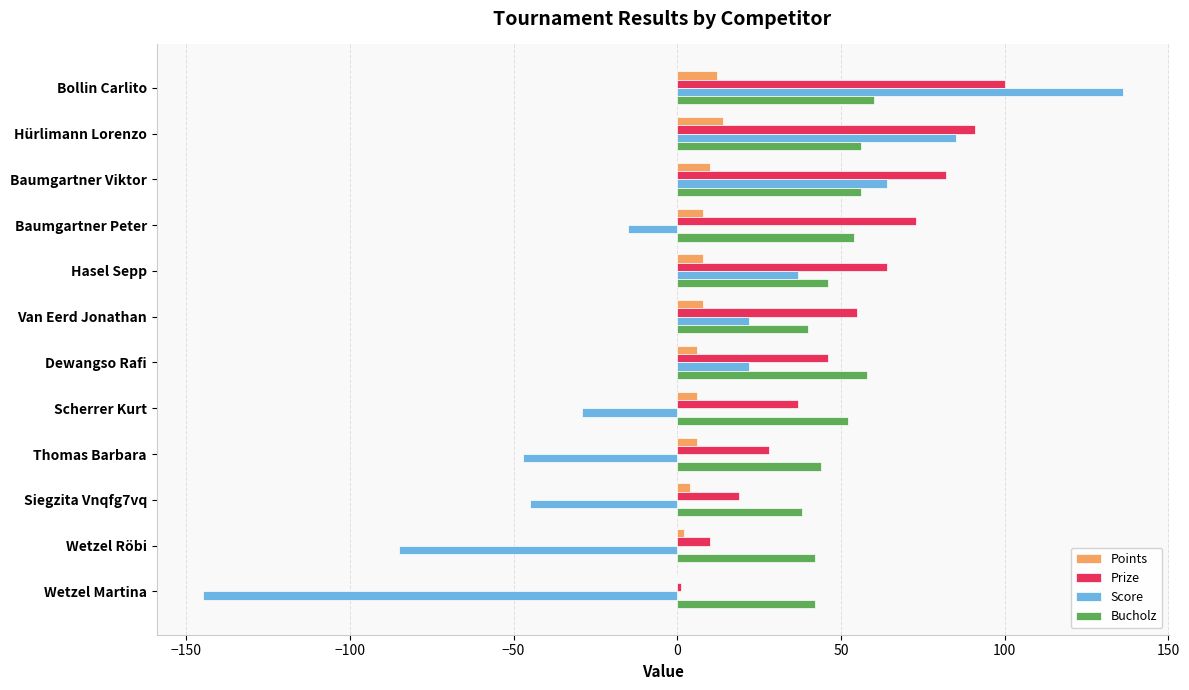

What are all the series names shown in the legend?

Points, Prize, Score, Bucholz